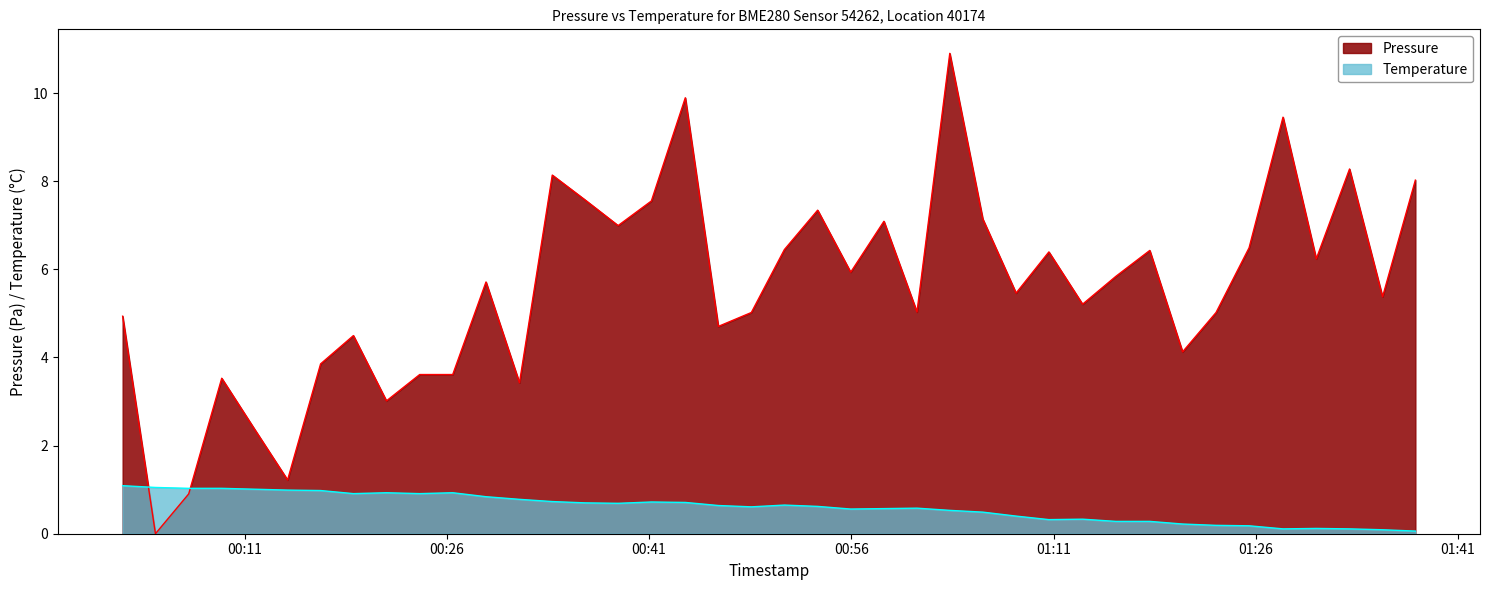

What is the highest value of the Temperature series?

1.1